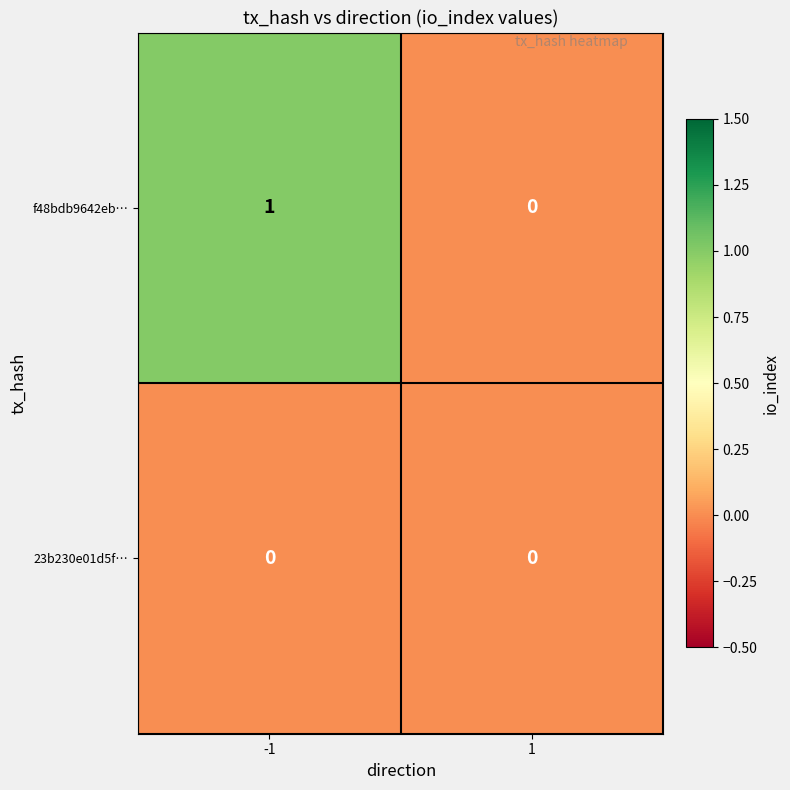

Which series has the widest spread of values?

f48bdb9642eb…